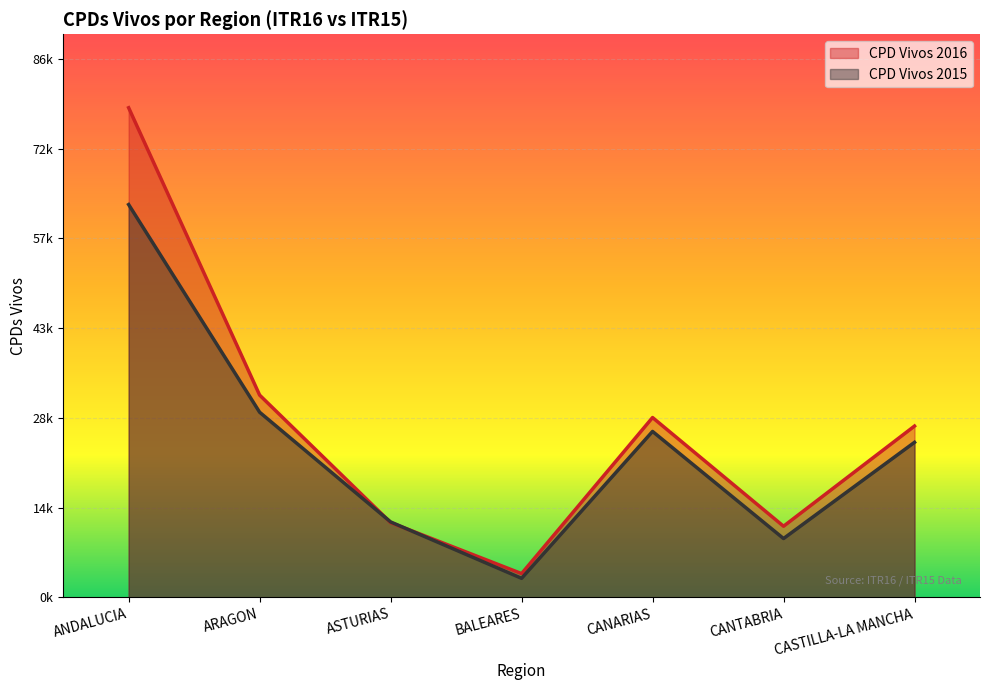

At which category does the chart reach its peak across all series?

ANDALUCIA